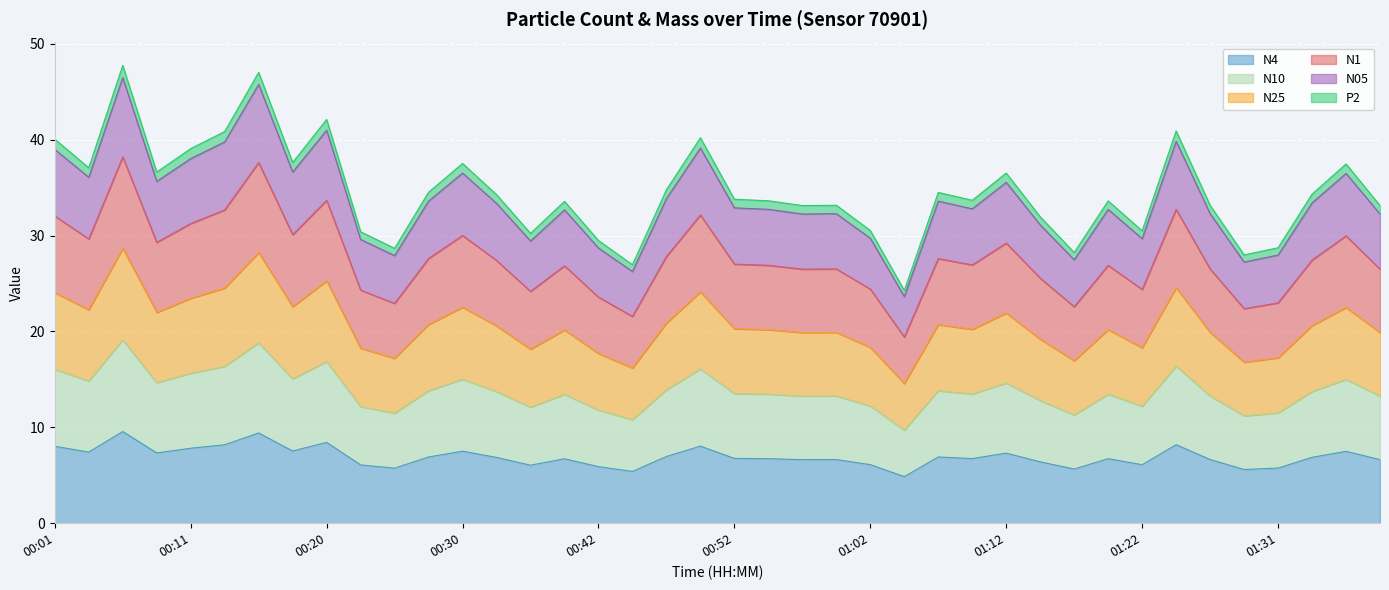

At which label does N25 first exceed 20?

00:01